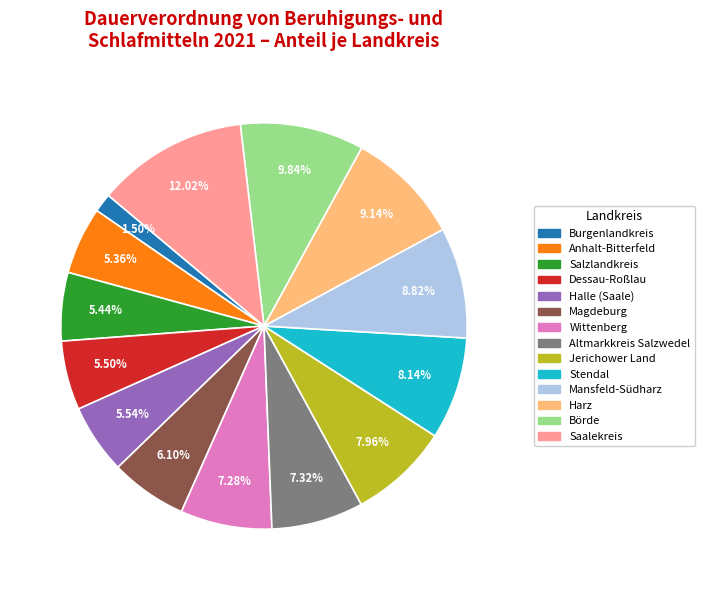

Does Börde represent more than half of the total?

No